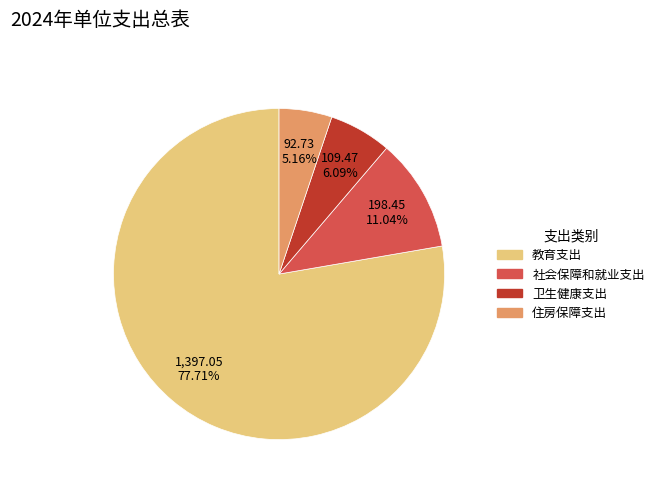

To the nearest percent, what percentage of the pie is 社会保障和就业支出?

11%